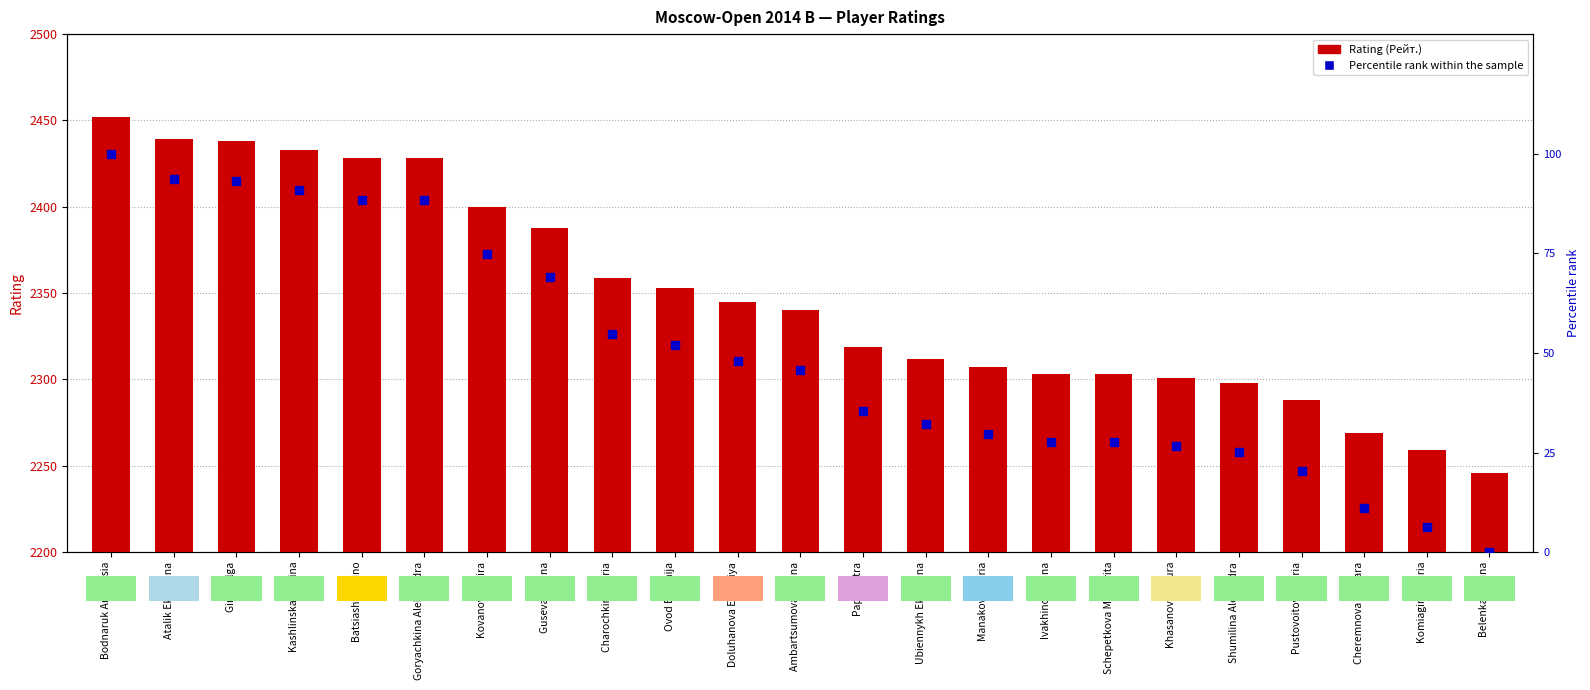

Which series contains the highest Y value?

Rating